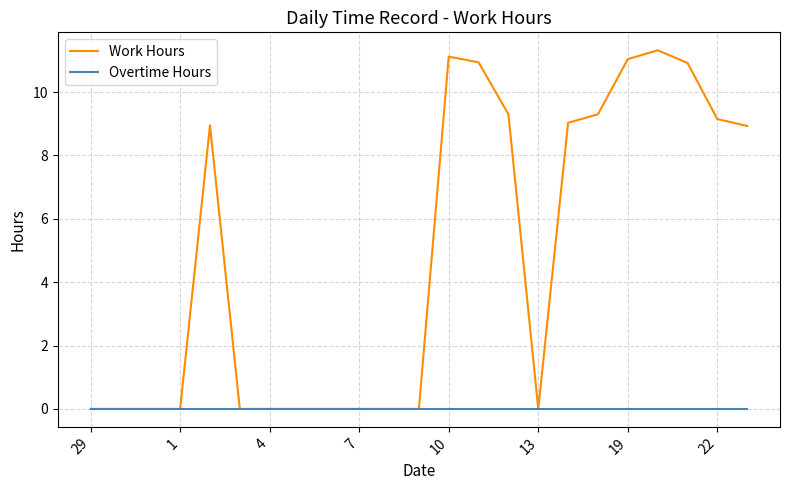

What is the maximum value shown in the chart?

11.3